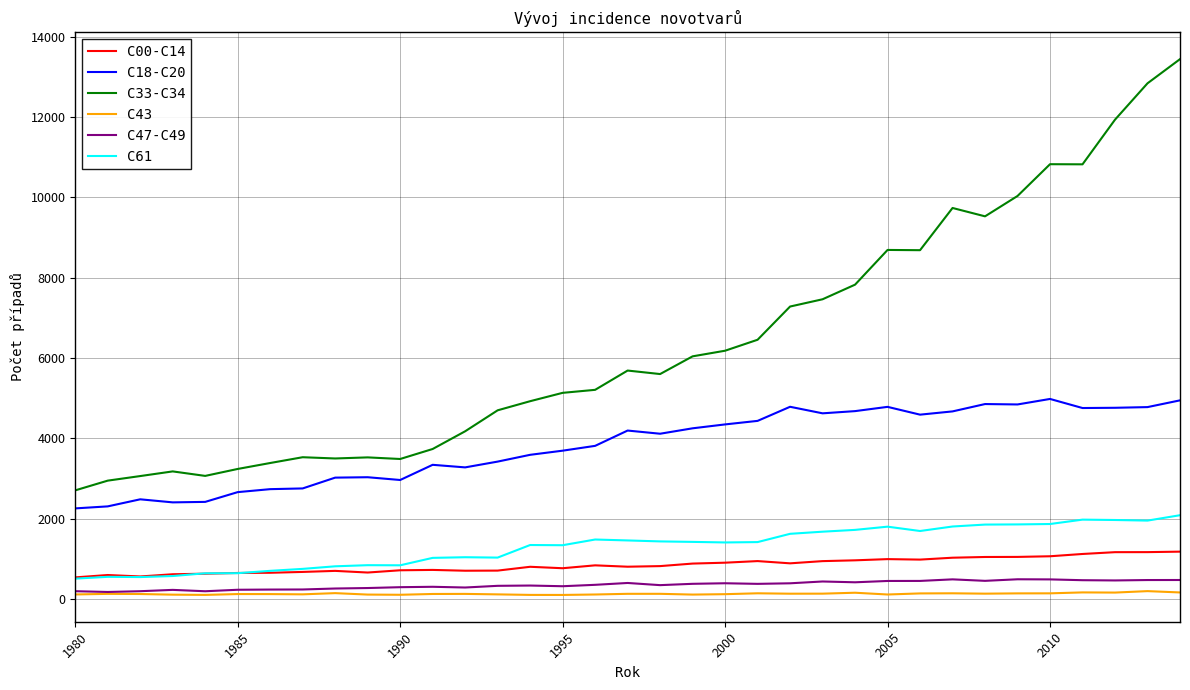

Which series has the widest spread of values?

C33-C34